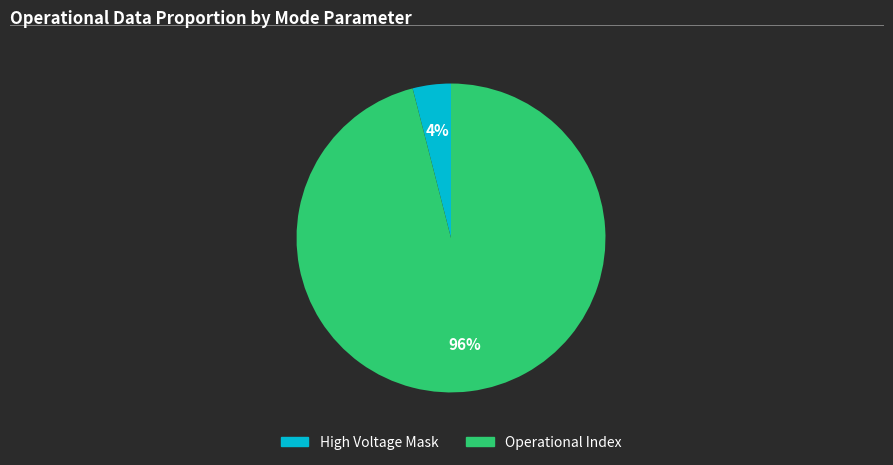

How many segments does this pie chart have?

2